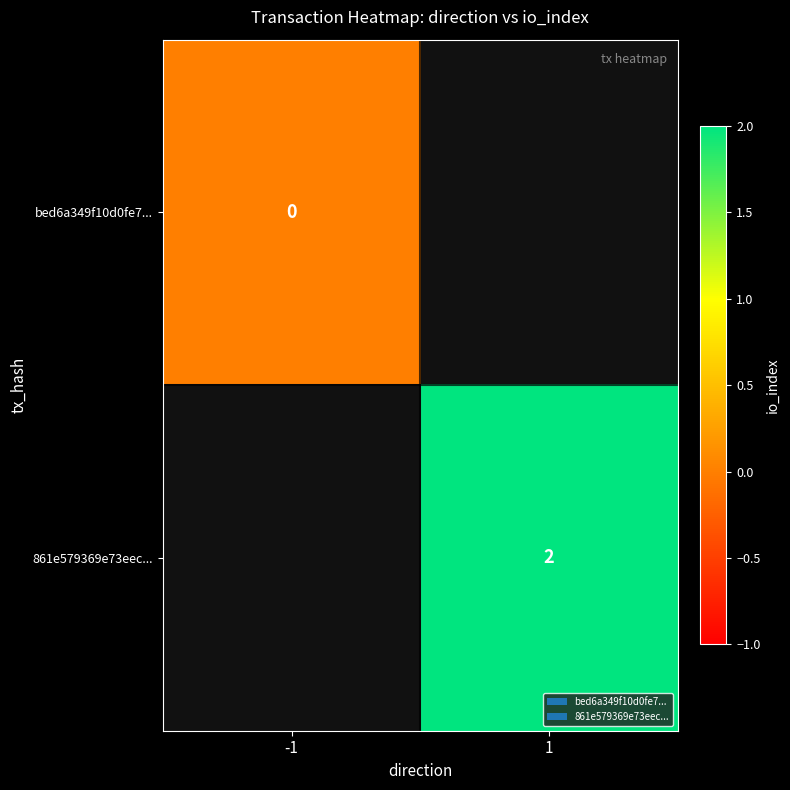

The 861e579369e73eec... series shows 1 at 1. True or false?

False